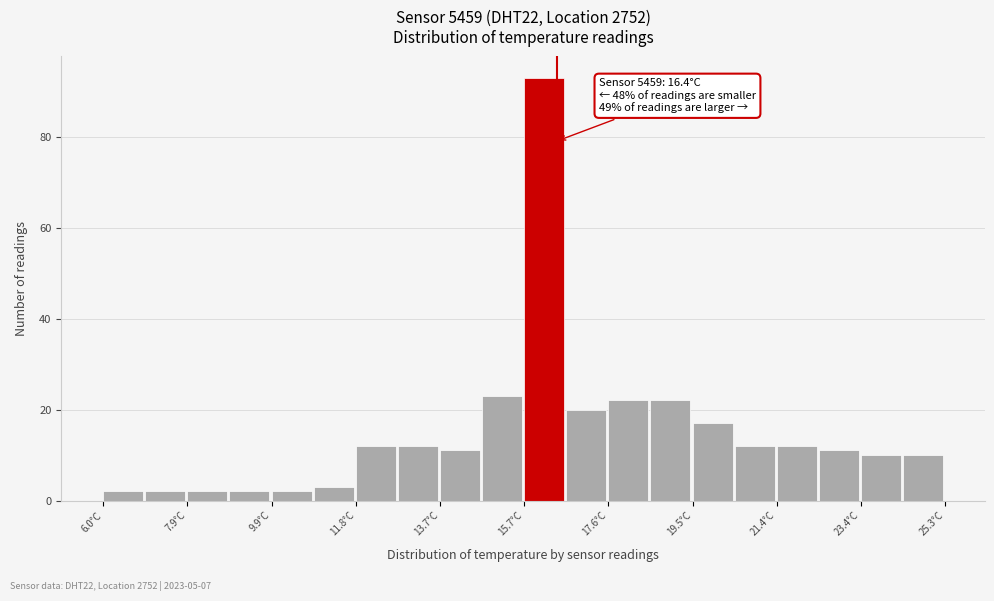

Which range on the x-axis has the tallest bar?

15.6 to 16.6